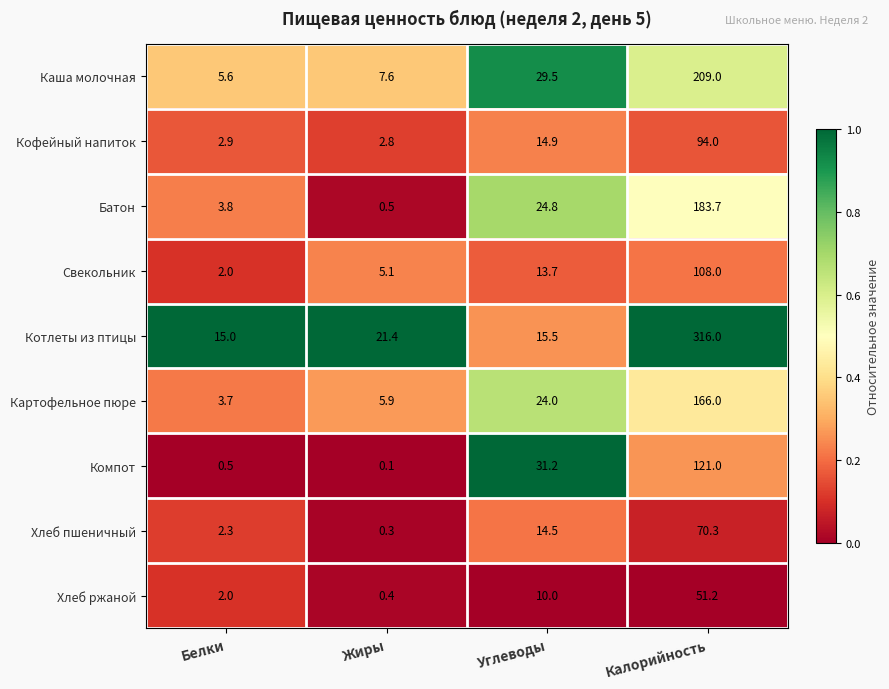

What is the sum of all Хлеб ржаной values?

63.6